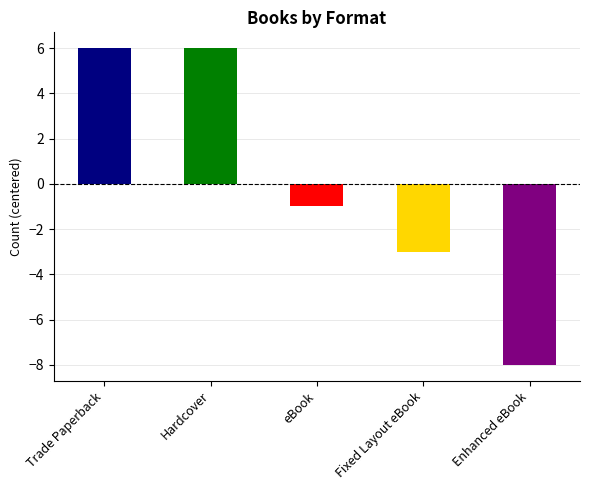

How many distinct data groups are displayed?

1